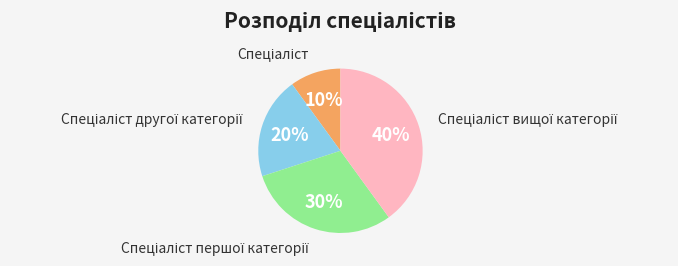

Does any single category account for the majority?

No